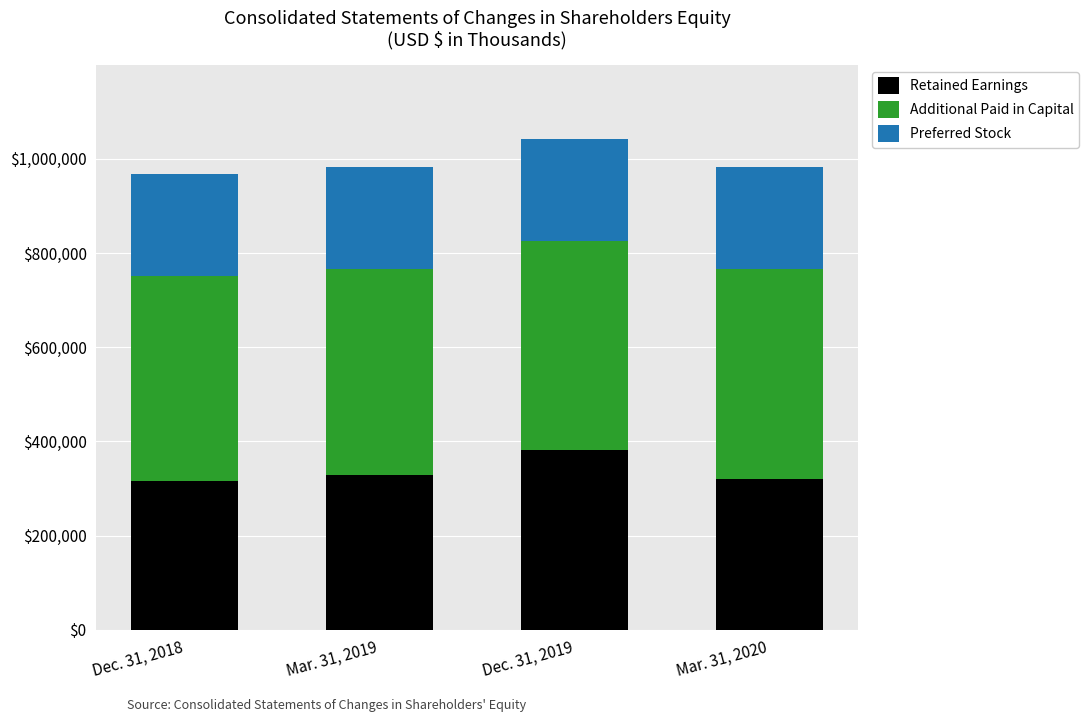

How many data points in Retained Earnings are less than 328476?

2